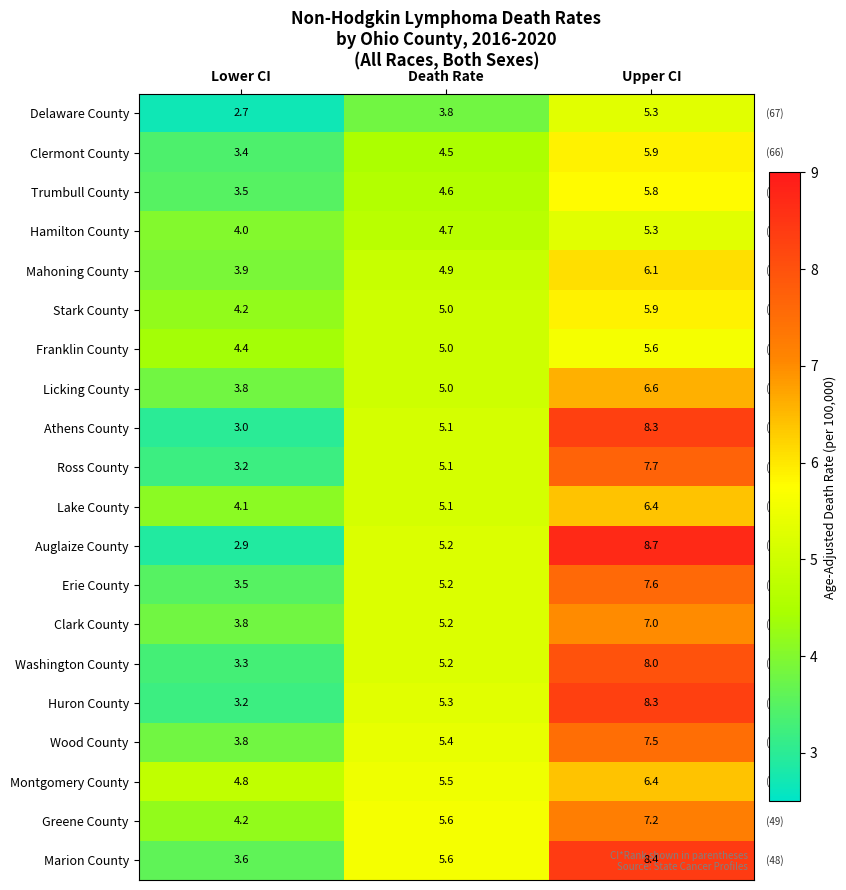

Which category has the highest value across all series?

Upper CI